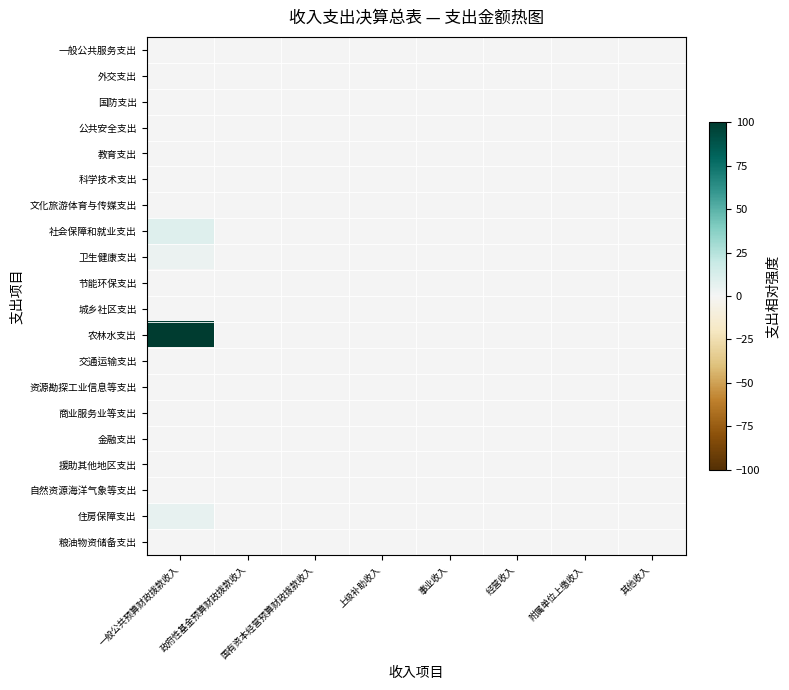

Between 一般公共预算财政拨款收入 and 上级补助收入, which is larger?

一般公共预算财政拨款收入